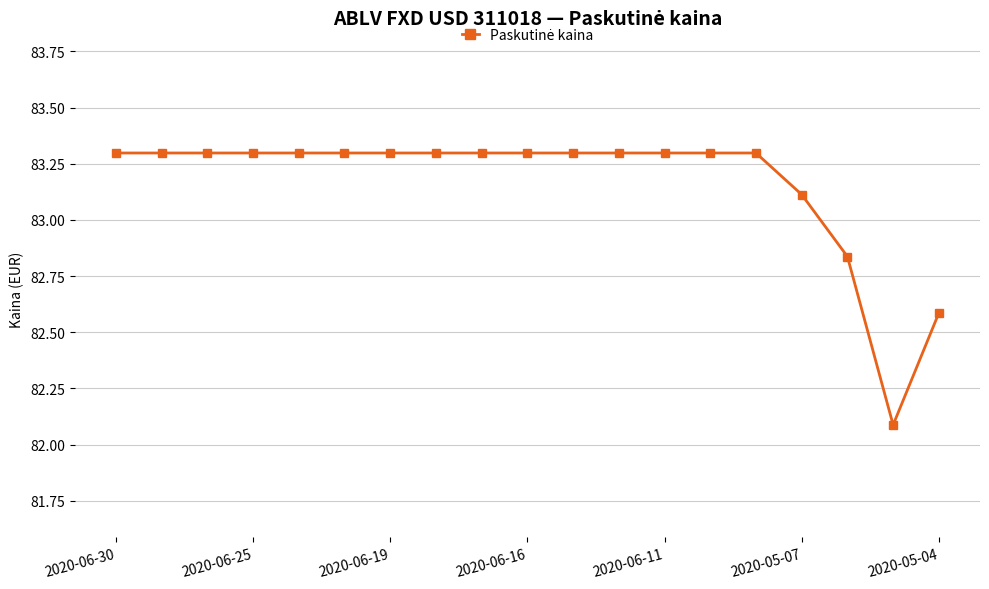

What is the value of the 1st point from the left?

83.3